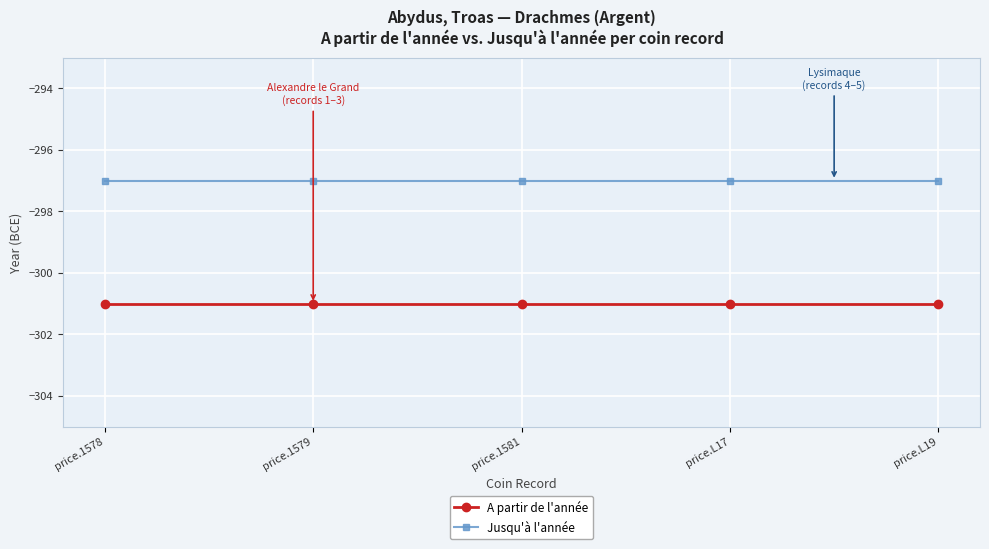

How many distinct data groups are displayed?

2